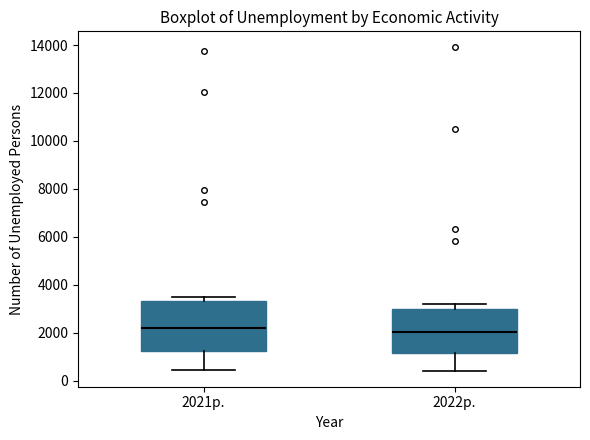

Reading left to right, transcribe this box plot: for each box, give where its median line is, the range the box spans, and where its two whiskers end, as read against the y-axis. The values are not printed on the chart, so give them approximately, as read against the axis.

2021р.: median 2200, box 1200 to 3200, whiskers 400 to 3400
2022р.: median 2000, box 1200 to 3000, whiskers 400 to 3200